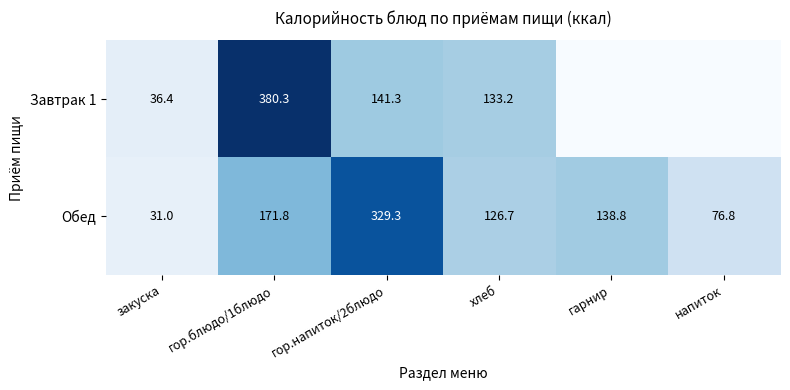

What is the difference between the Завтрак 1 values at хлеб and гор.напиток/2блюдо?

8.1